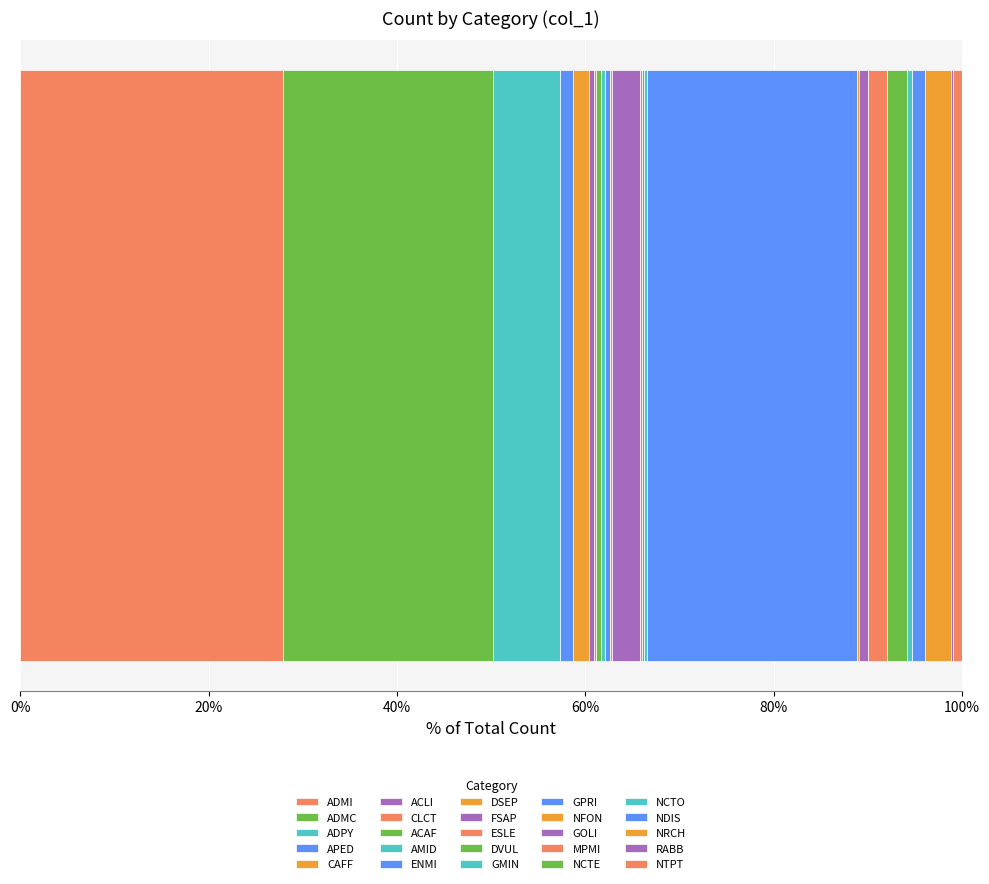

Count the number of data series in this chart.

25